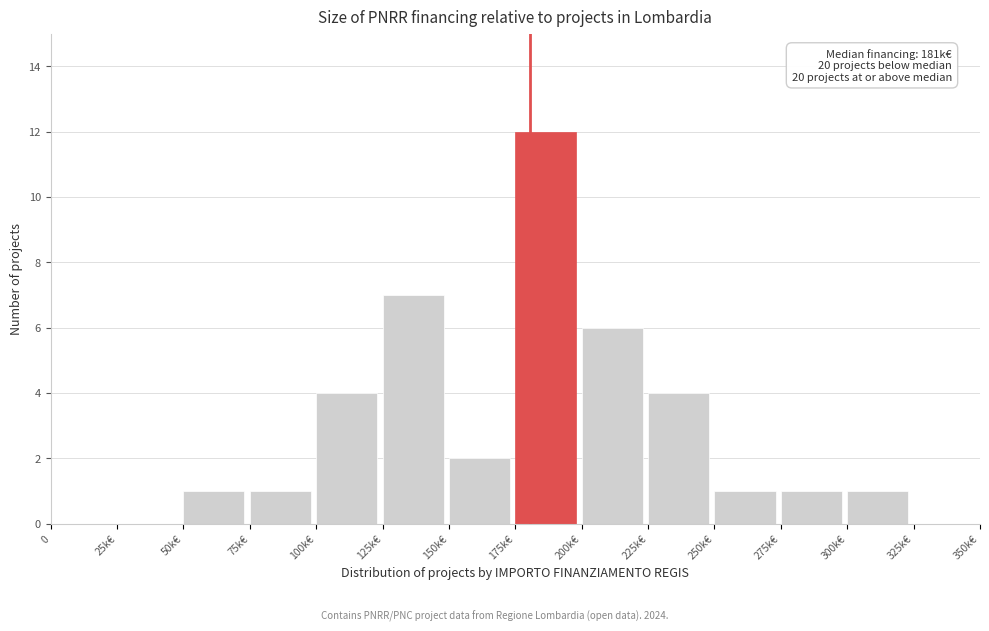

Reading right to left, extract all data points from this chart.

325k€=0	300k€=1	275k€=1	250k€=1	225k€=4	200k€=6	175k€=12	150k€=2	125k€=7	100k€=4	75k€=1	50k€=1	25k€=0	0=0